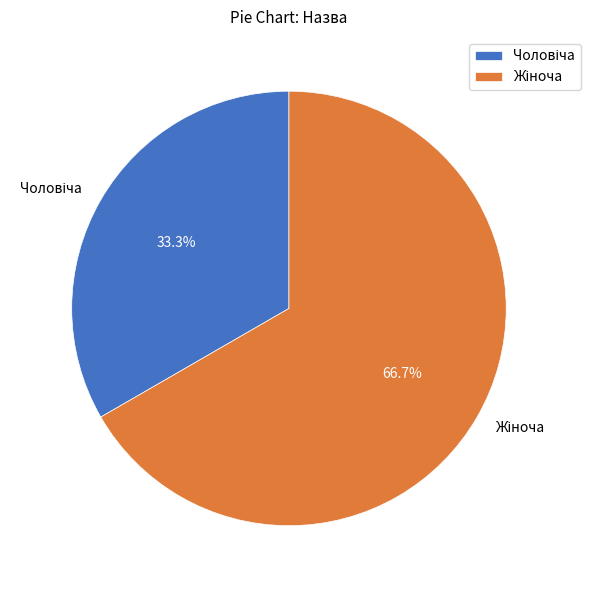

Is there any slice that represents more than half of the pie?

Yes